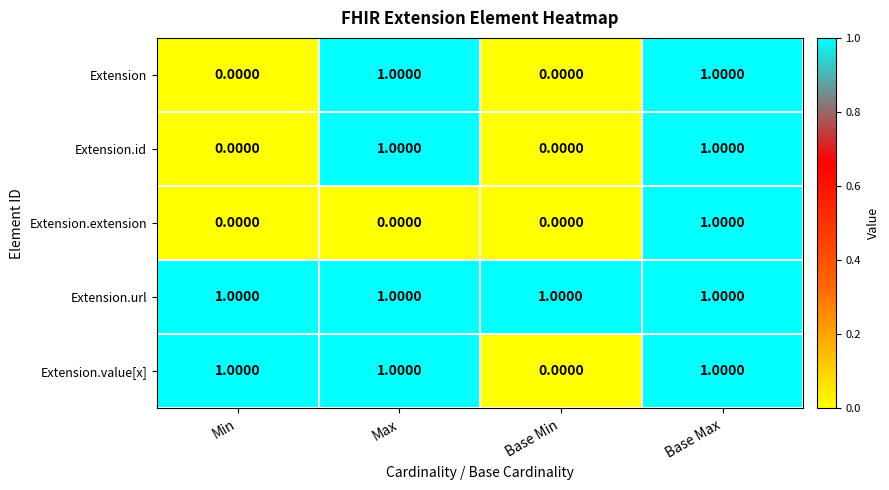

At which label is Extension.value[x] closest to 0?

Base Min